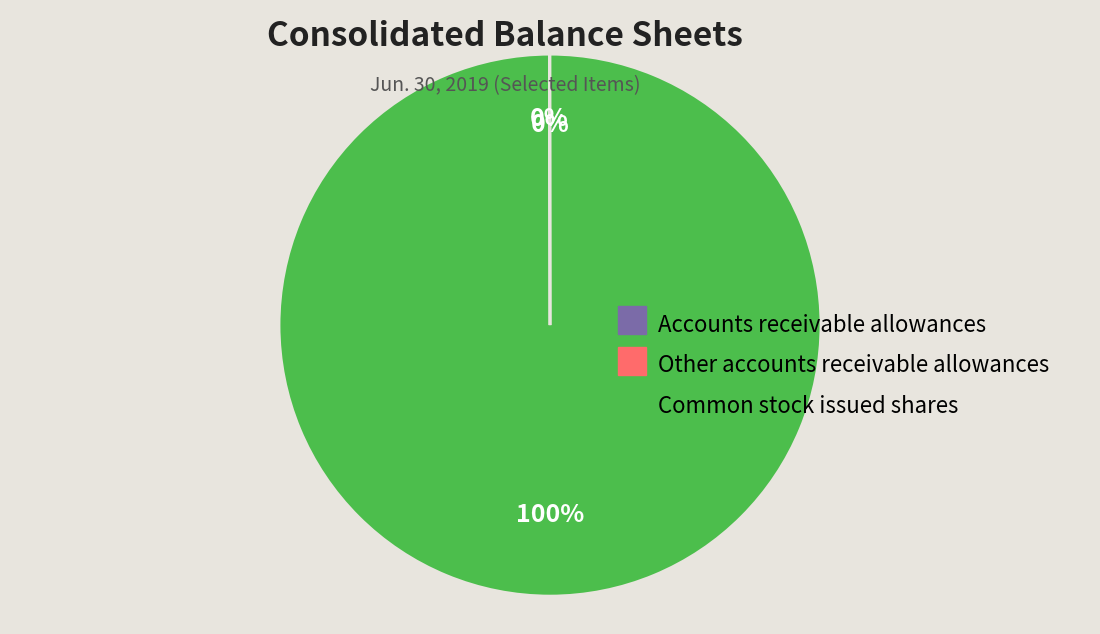

Which slice is the largest?

Common stock issued shares